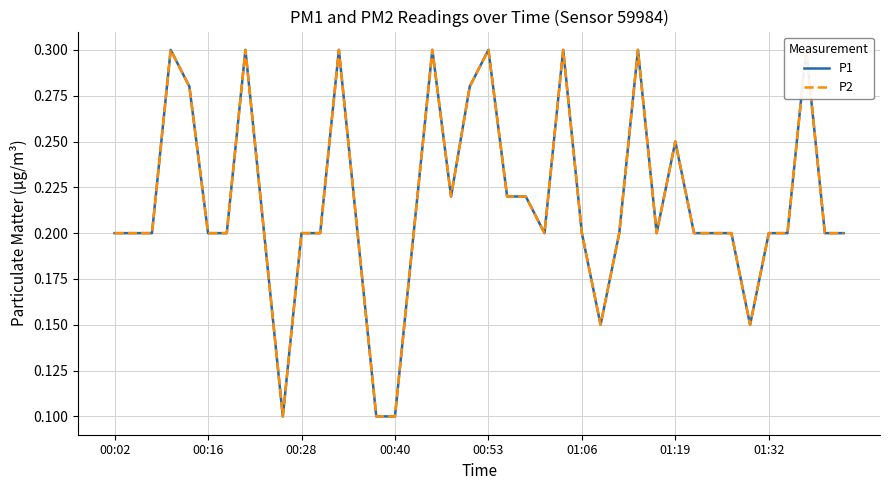

Reading left to right, list all the values displayed in this chart.

P1: 0.2	0.2	0.2	0.3	0.3	0.2	0.2	0.3	0.2	0.1	0.2	0.2	0.3	0.2	0.1	0.1	0.2	0.3	0.2	0.3	0.3	0.2	0.2	0.2	0.3	0.2	0.1	0.2	0.3	0.2	0.2	0.2	0.2	0.2	0.1	0.2	0.2	0.3	0.2	0.2
P2: 0.2	0.2	0.2	0.3	0.3	0.2	0.2	0.3	0.2	0.1	0.2	0.2	0.3	0.2	0.1	0.1	0.2	0.3	0.2	0.3	0.3	0.2	0.2	0.2	0.3	0.2	0.1	0.2	0.3	0.2	0.2	0.2	0.2	0.2	0.1	0.2	0.2	0.3	0.2	0.2